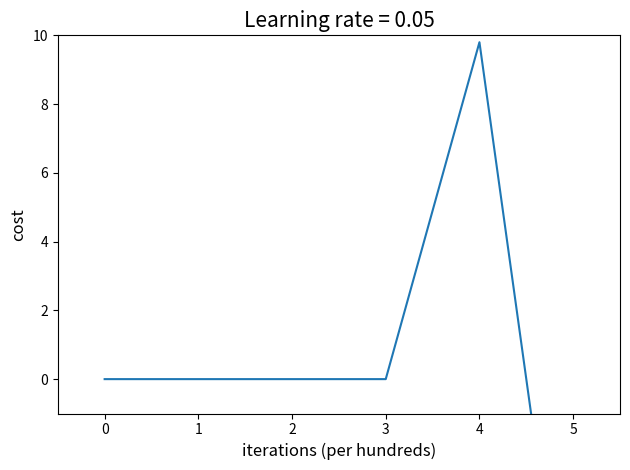

True or false: the data shows 0.0 at 0.

True